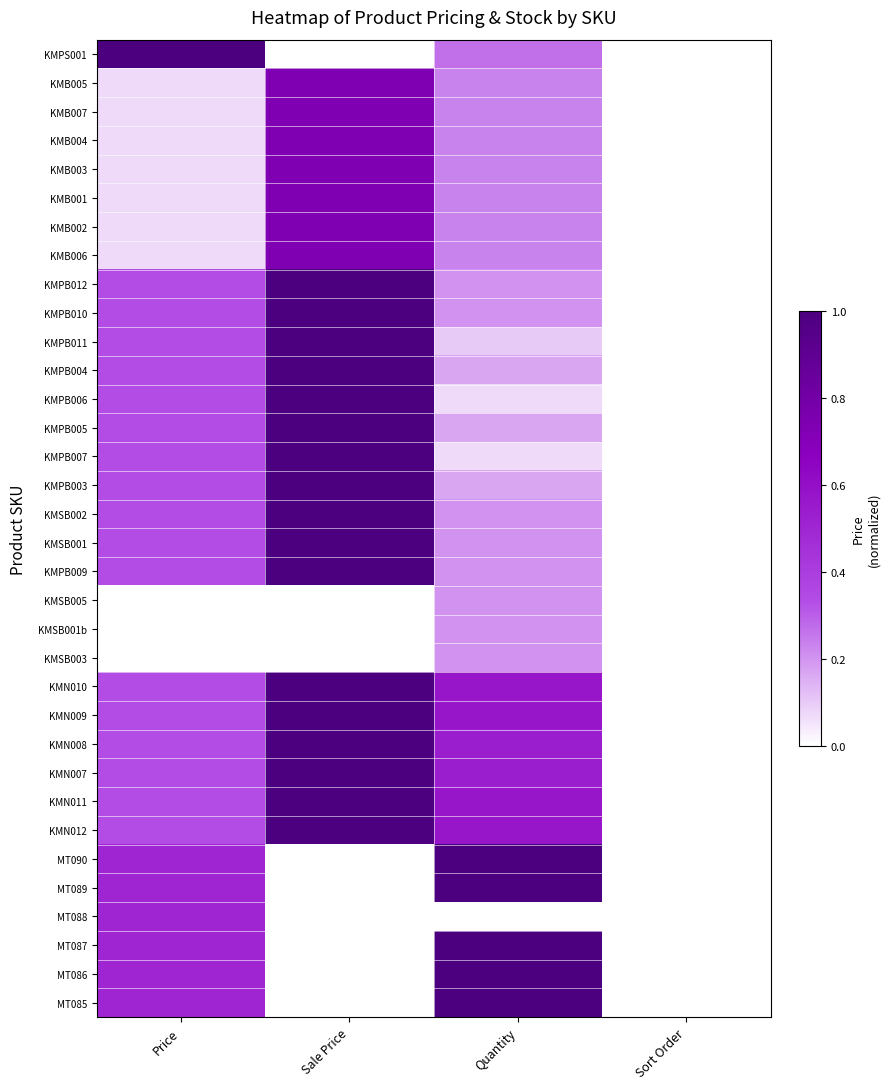

Reading left to right, extract all data points from this chart.

KMPS001: Price=1.0	Sale Price=0.0	Quantity=0.3	Sort Order=0.0
KMB005: Price=0.1	Sale Price=0.7	Quantity=0.2	Sort Order=0.0
KMB007: Price=0.1	Sale Price=0.7	Quantity=0.2	Sort Order=0.0
KMB004: Price=0.1	Sale Price=0.7	Quantity=0.2	Sort Order=0.0
KMB003: Price=0.1	Sale Price=0.7	Quantity=0.2	Sort Order=0.0
KMB001: Price=0.1	Sale Price=0.7	Quantity=0.2	Sort Order=0.0
KMB002: Price=0.1	Sale Price=0.7	Quantity=0.2	Sort Order=0.0
KMB006: Price=0.1	Sale Price=0.7	Quantity=0.2	Sort Order=0.0
KMPB012: Price=0.3	Sale Price=1.0	Quantity=0.2	Sort Order=0.0
KMPB010: Price=0.3	Sale Price=1.0	Quantity=0.2	Sort Order=0.0
KMPB011: Price=0.3	Sale Price=1.0	Quantity=0.1	Sort Order=0.0
KMPB004: Price=0.3	Sale Price=1.0	Quantity=0.2	Sort Order=0.0
KMPB006: Price=0.3	Sale Price=1.0	Quantity=0.1	Sort Order=0.0
KMPB005: Price=0.3	Sale Price=1.0	Quantity=0.2	Sort Order=0.0
KMPB007: Price=0.3	Sale Price=1.0	Quantity=0.1	Sort Order=0.0
KMPB003: Price=0.3	Sale Price=1.0	Quantity=0.2	Sort Order=0.0
KMSB002: Price=0.3	Sale Price=1.0	Quantity=0.2	Sort Order=0.0
KMSB001: Price=0.3	Sale Price=1.0	Quantity=0.2	Sort Order=0.0
KMPB009: Price=0.3	Sale Price=1.0	Quantity=0.2	Sort Order=0.0
KMSB005: Price=0.0	Sale Price=0.0	Quantity=0.2	Sort Order=0.0
KMSB001b: Price=0.0	Sale Price=0.0	Quantity=0.2	Sort Order=0.0
KMSB003: Price=0.0	Sale Price=0.0	Quantity=0.2	Sort Order=0.0
KMN010: Price=0.3	Sale Price=1.0	Quantity=0.6	Sort Order=0.0
KMN009: Price=0.3	Sale Price=1.0	Quantity=0.6	Sort Order=0.0
KMN008: Price=0.3	Sale Price=1.0	Quantity=0.5	Sort Order=0.0
KMN007: Price=0.3	Sale Price=1.0	Quantity=0.5	Sort Order=0.0
KMN011: Price=0.3	Sale Price=1.0	Quantity=0.6	Sort Order=0.0
KMN012: Price=0.3	Sale Price=1.0	Quantity=0.6	Sort Order=0.0
MT090: Price=0.5	Sale Price=0.0	Quantity=1.0	Sort Order=0.0
MT089: Price=0.5	Sale Price=0.0	Quantity=1.0	Sort Order=0.0
MT088: Price=0.5	Sale Price=0.0	Quantity=0.0	Sort Order=0.0
MT087: Price=0.5	Sale Price=0.0	Quantity=1.0	Sort Order=0.0
MT086: Price=0.5	Sale Price=0.0	Quantity=1.0	Sort Order=0.0
MT085: Price=0.5	Sale Price=0.0	Quantity=1.0	Sort Order=0.0